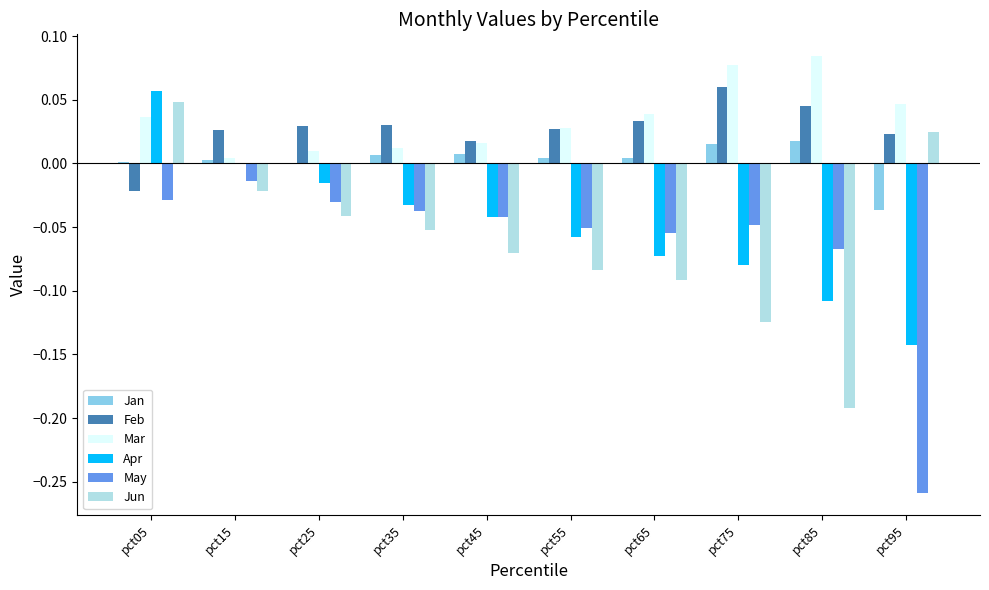

How many groups of bars are there?

10